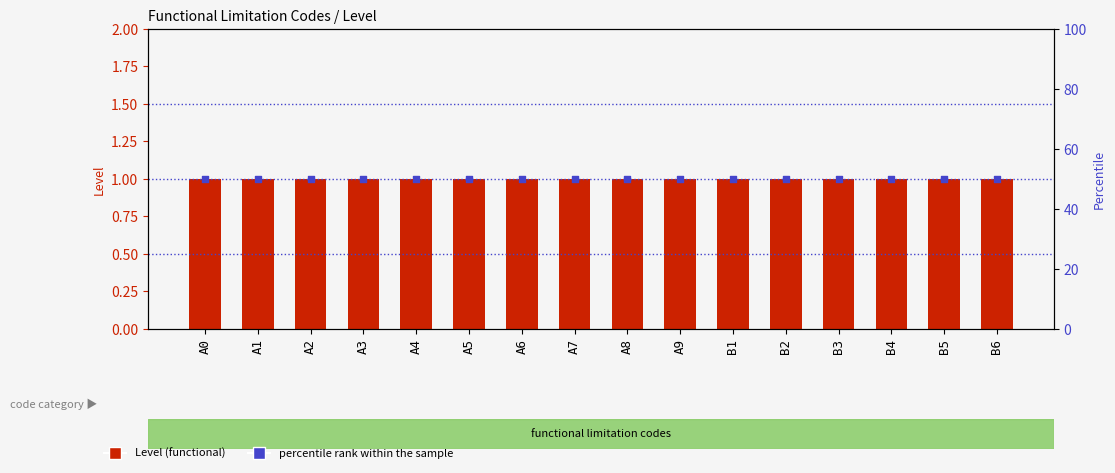

Which series has the largest Y range (max minus min)?

Level